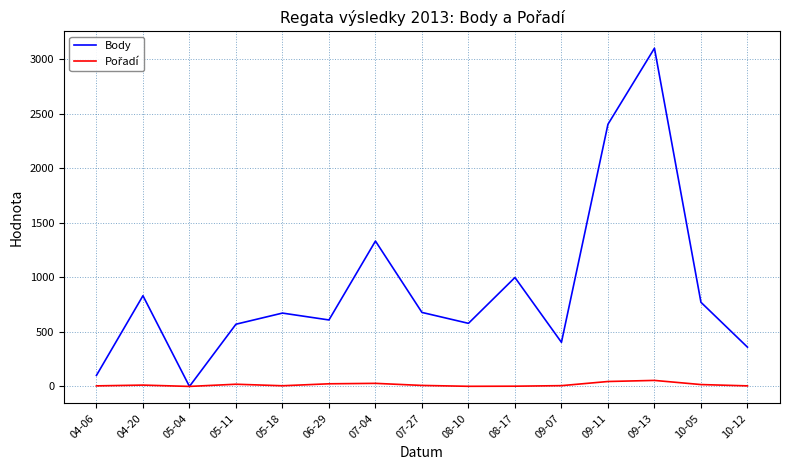

Which series has the largest range (max minus min)?

Body